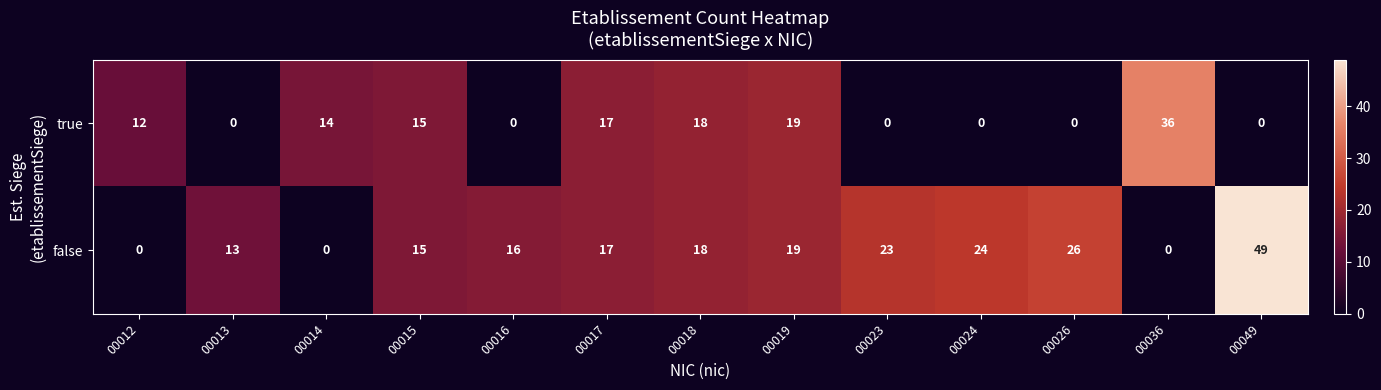

Reading left to right, list all the values displayed in this chart.

true: 12	0	14	15	0	17	18	19	0	0	0	36	0
false: 0	13	0	15	16	17	18	19	23	24	26	0	49